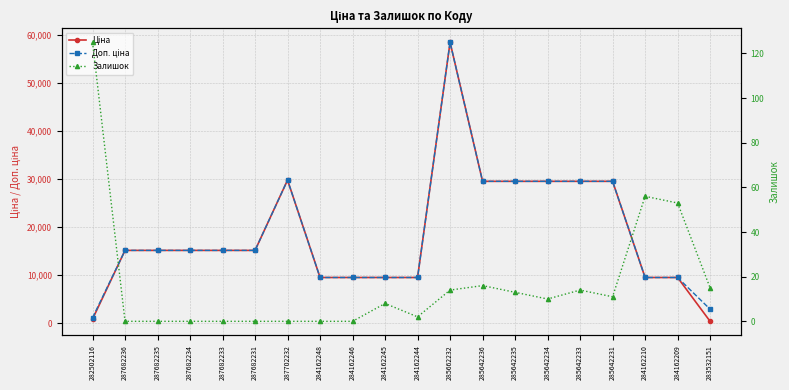

Read the Доп. ціна value at 284162210.

9480.1